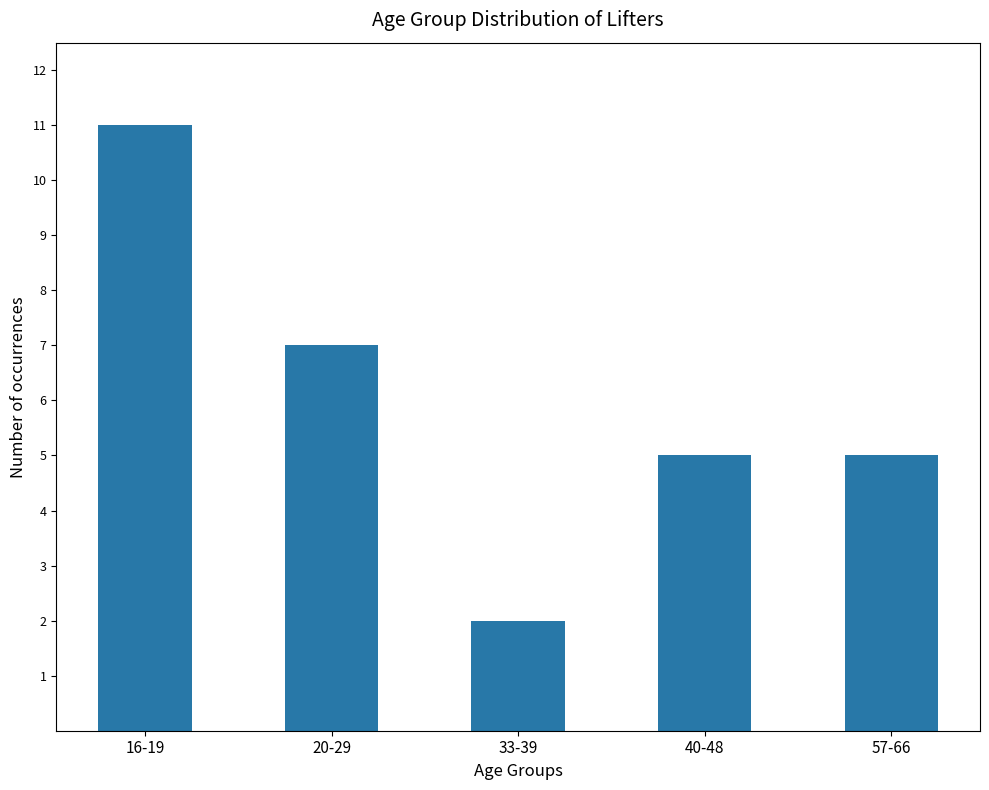

The chart shows a value of 19 at 16-19. True or false?

False